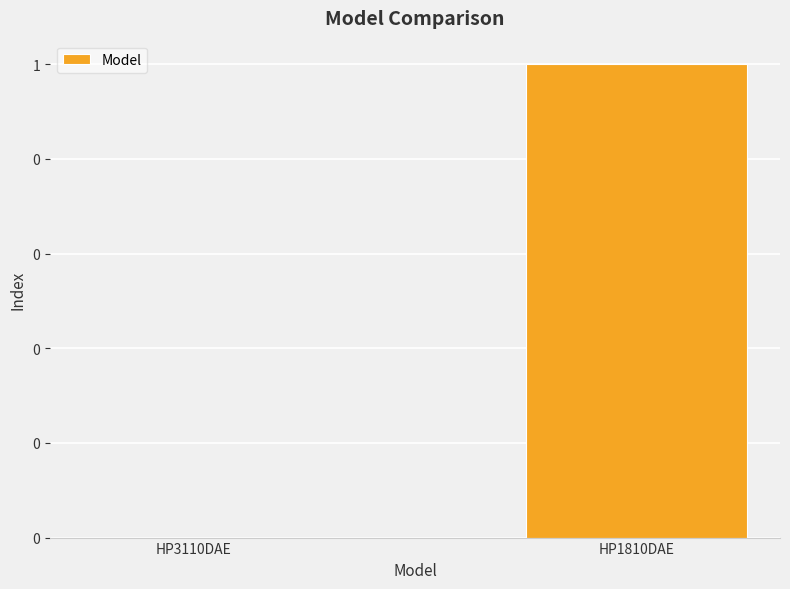

Are the bars horizontal?

No